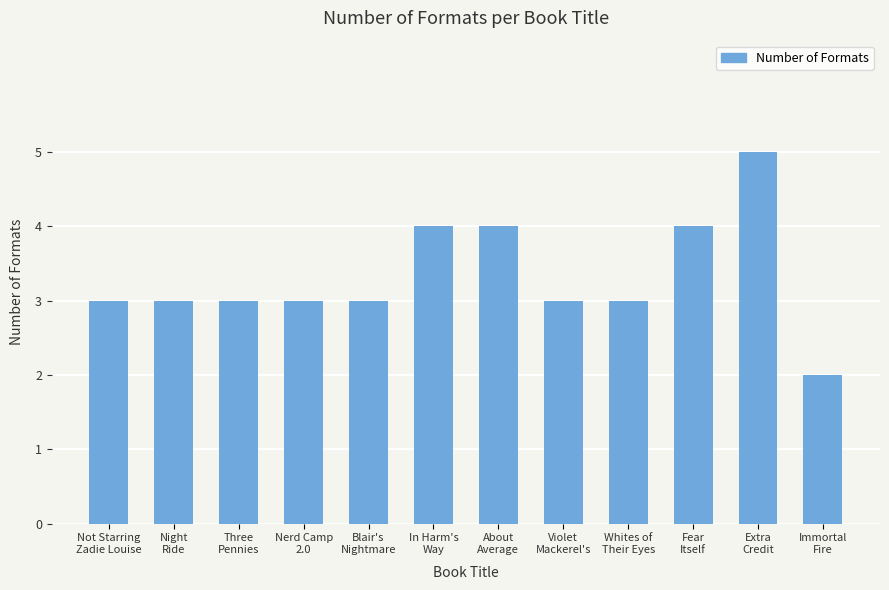

How many data points does each series have?

12